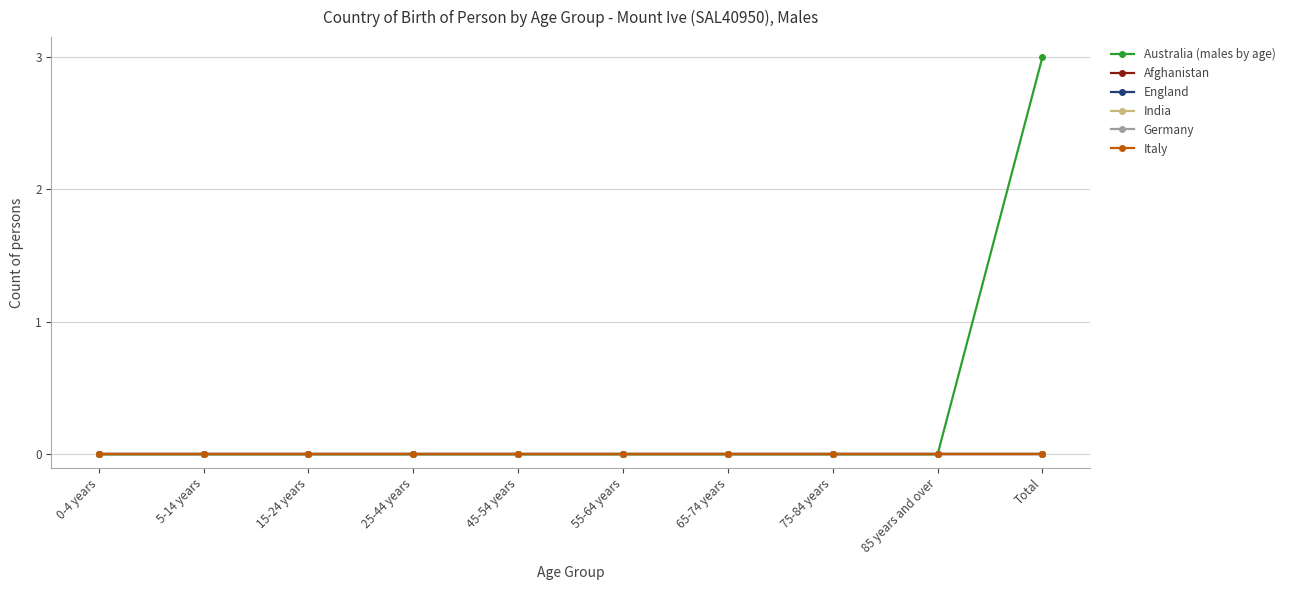

Is this an area chart (filled region under the line)?

No